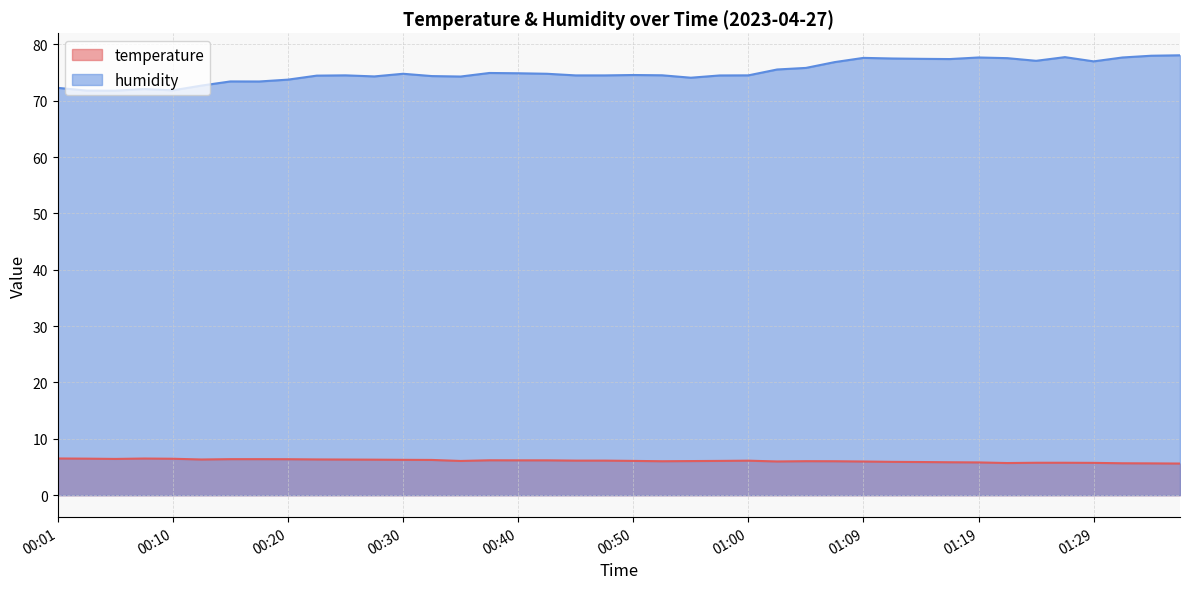

True or false: temperature and humidity cross at least once.

False